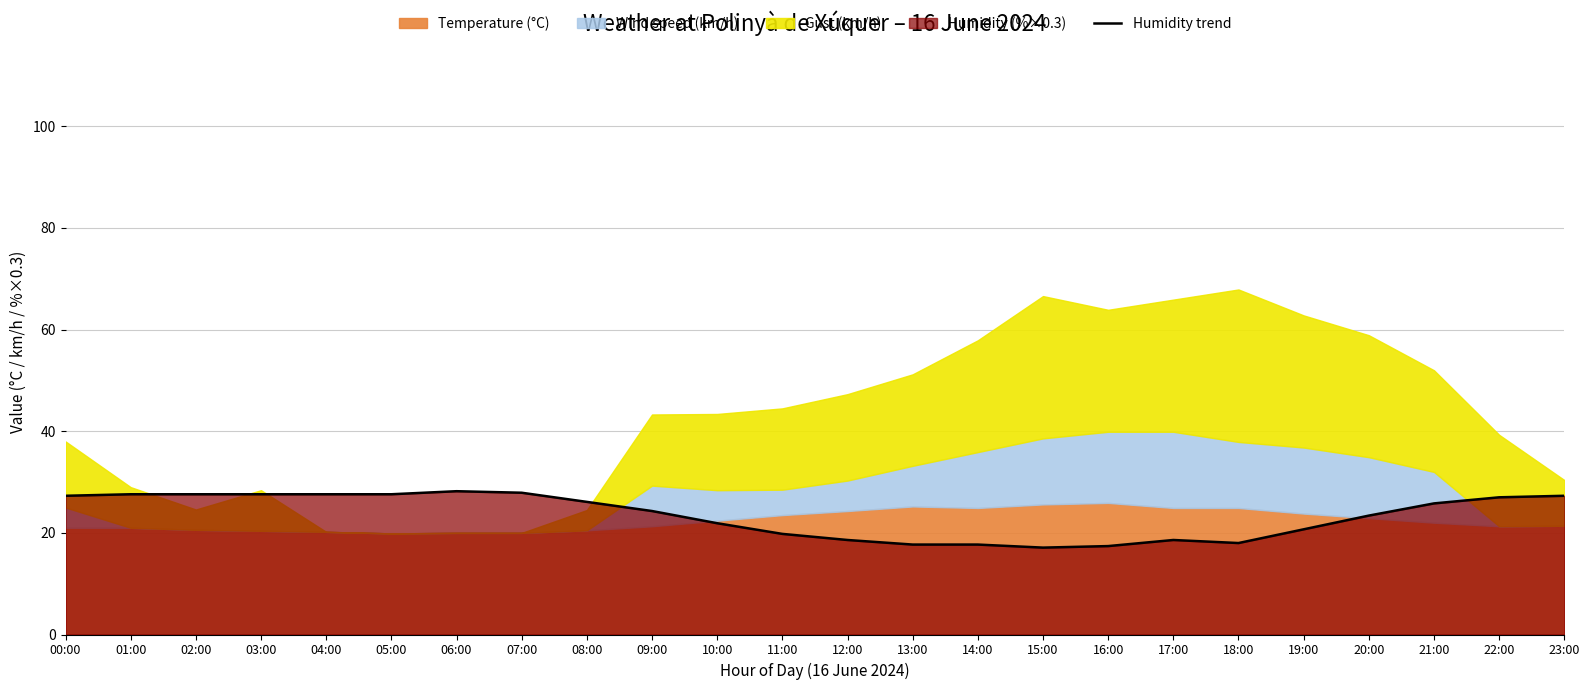

Count the number of categories in the chart.

24